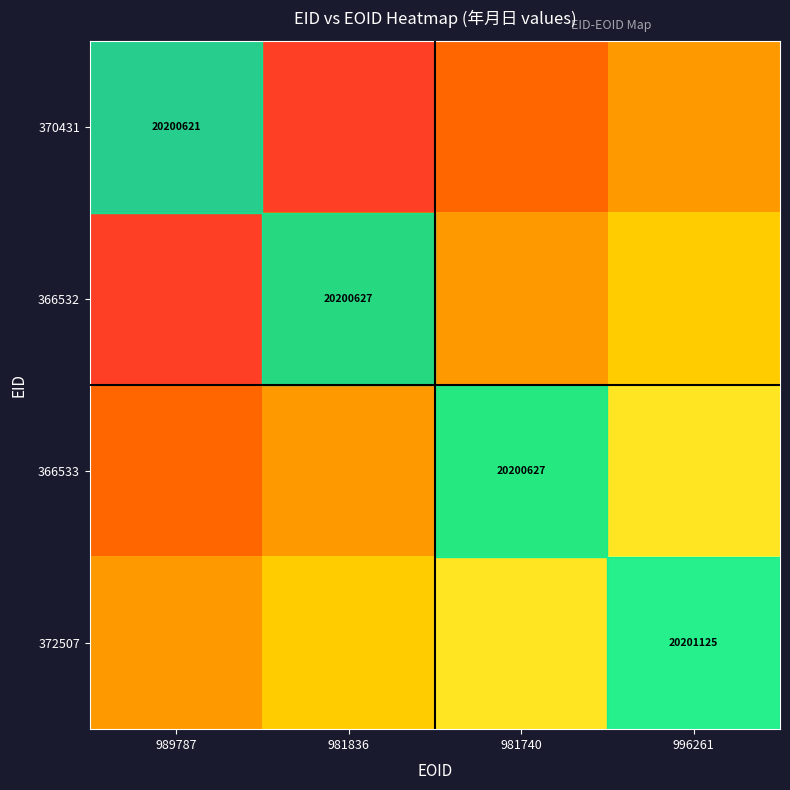

Rank the series at 996261 from lowest to highest value.

370431, 366532, 366533, 372507